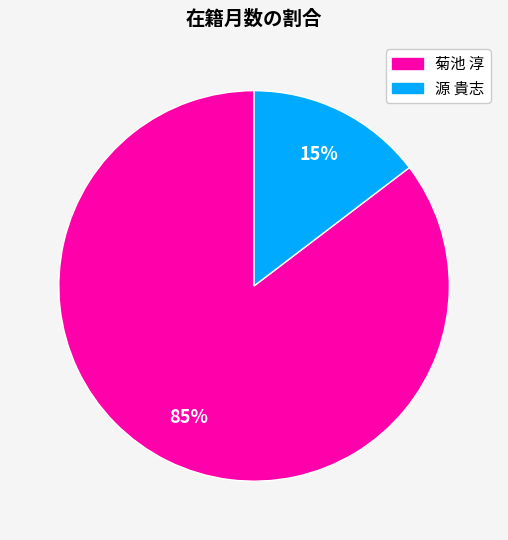

Which slice is the largest?

菊池 淳